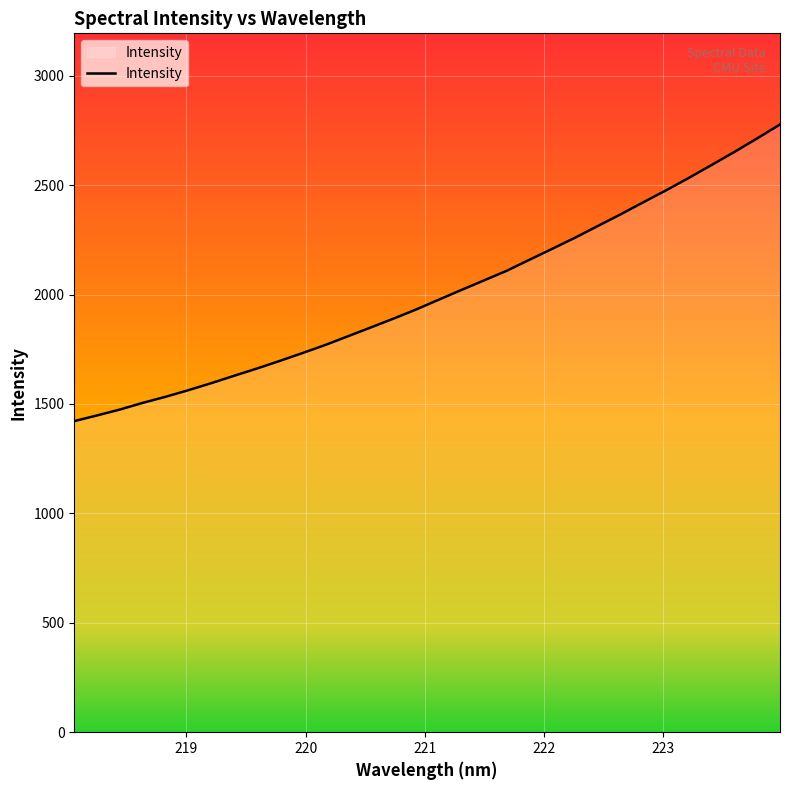

What is the smallest value displayed?

1421.7